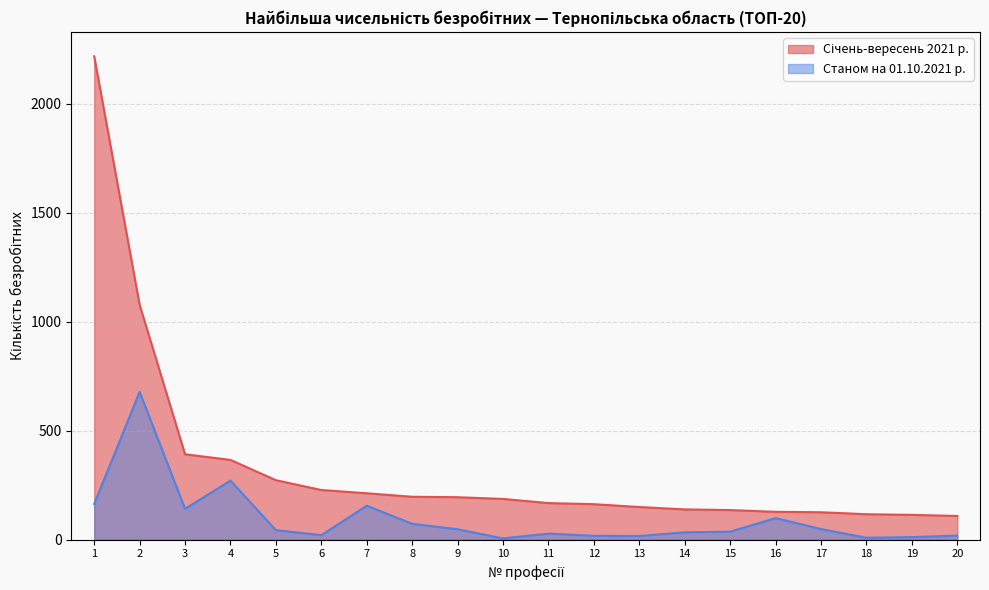

Which category has the lowest value in the Січень-вересень 2021 р. series?

20